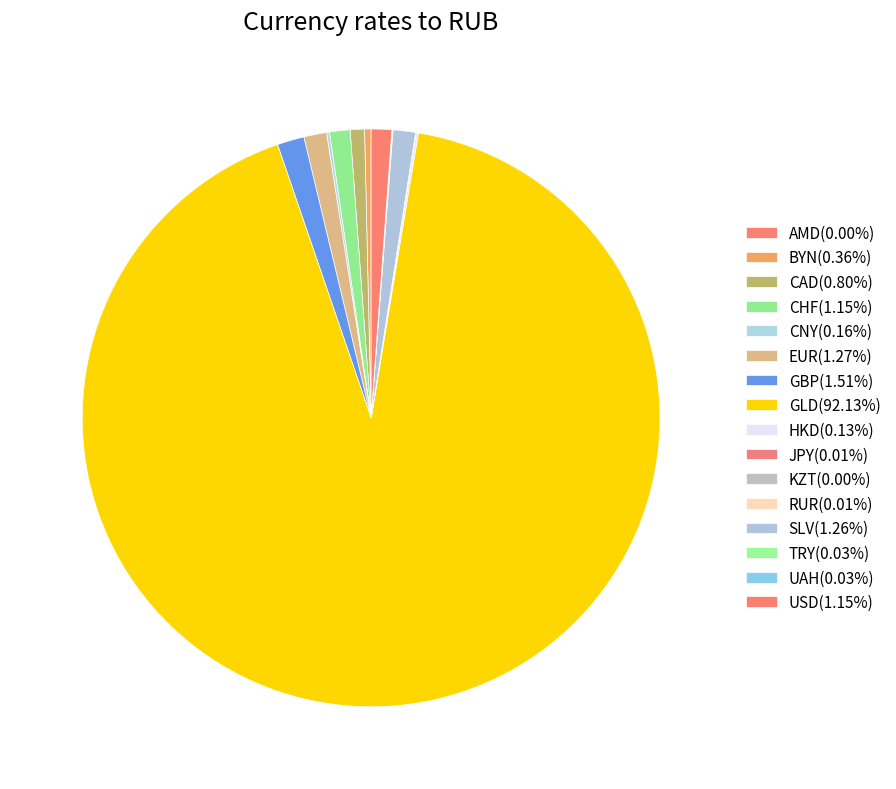

To the nearest percent, what is the combined percentage of EUR and CAD?

2%